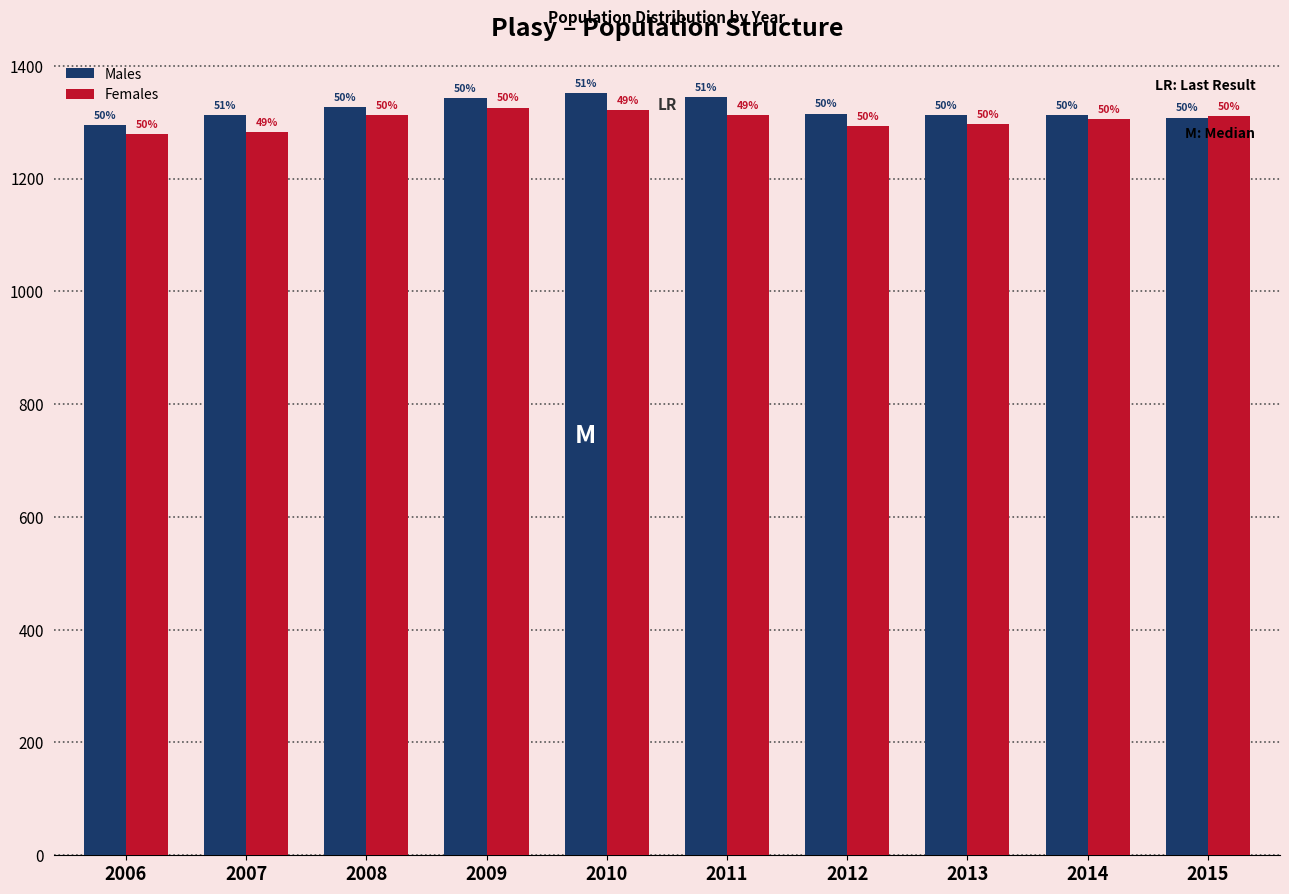

Does the chart contain any negative values?

No